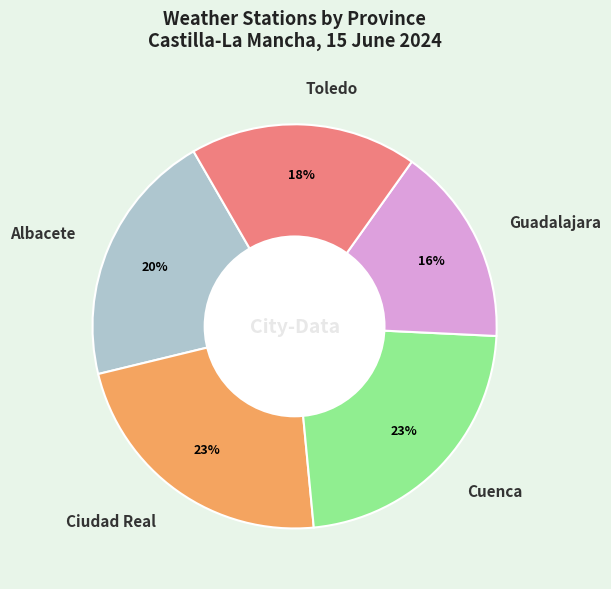

Approximately how many times larger is the value at Ciudad Real compared to Cuenca?

1.0